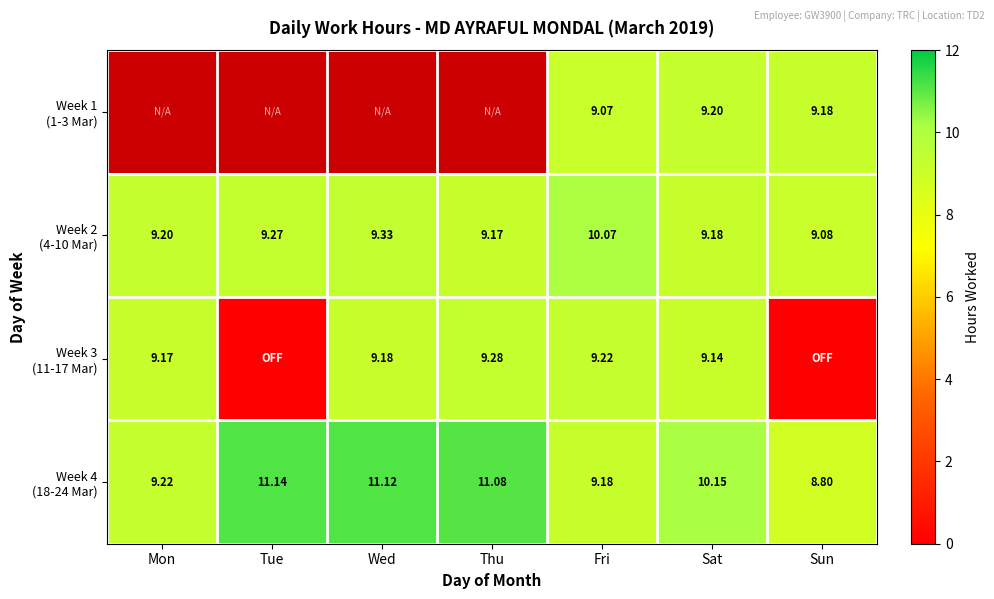

What value does the Week 2 (4-10 Mar) series have at Wed?

9.3